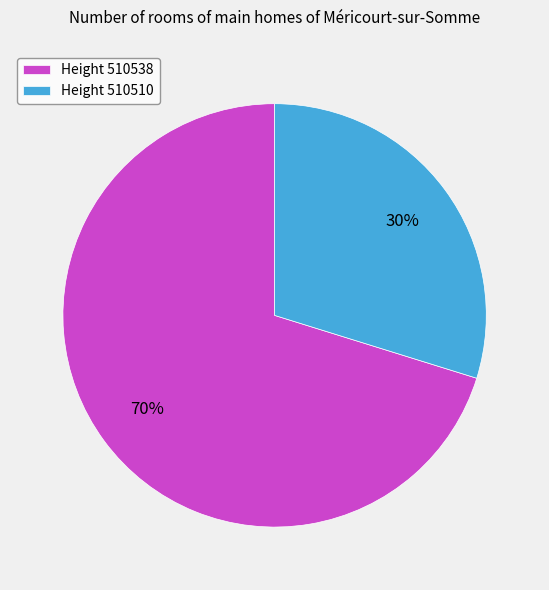

Do Height 510510 and Height 510538 together represent more than half of the pie?

Yes